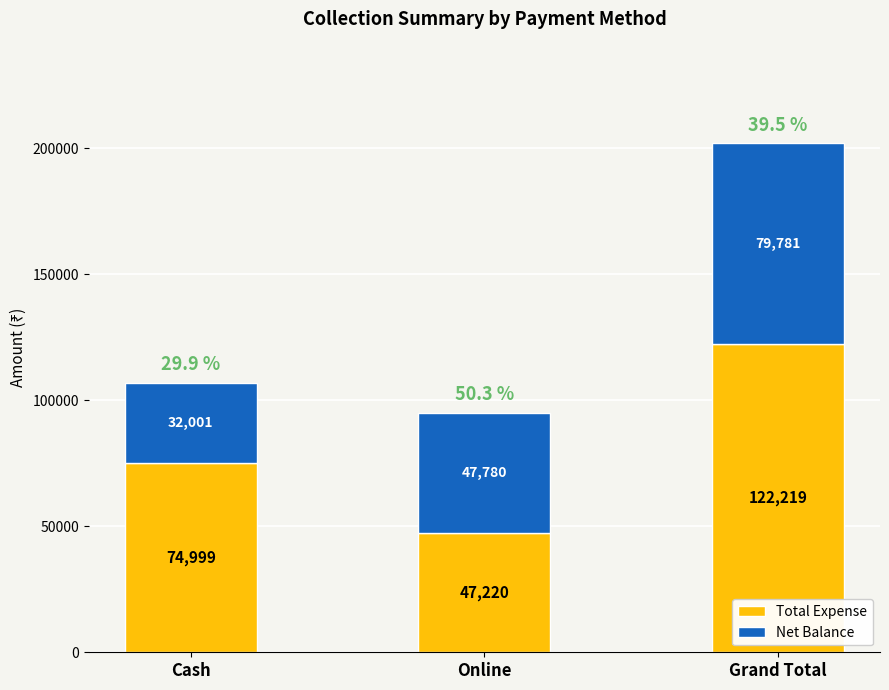

At which category is the sum across all series the highest?

Grand Total